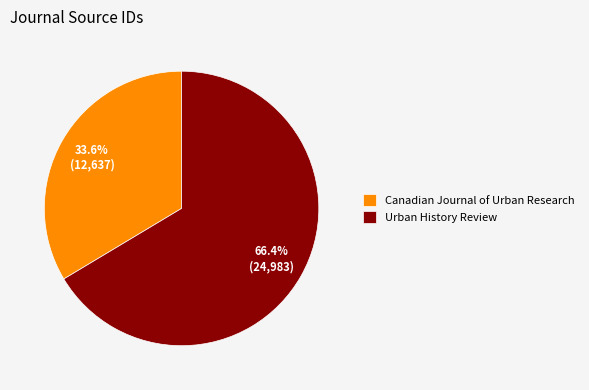

What is the ratio of the value at Canadian Journal of Urban Research to the value at Urban History Review?

0.5